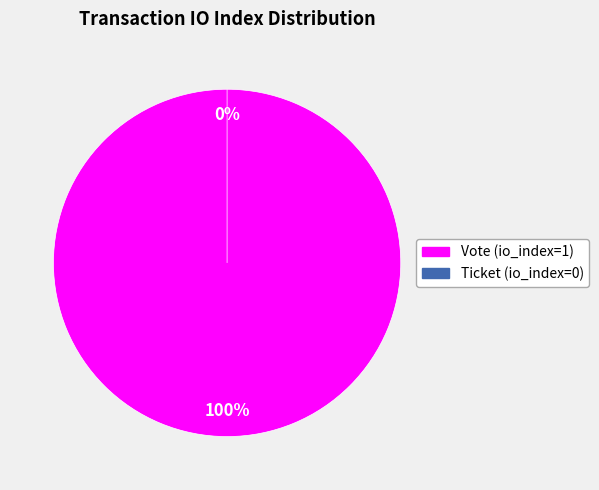

Rank the categories by value from highest to lowest.

Vote (io_index=1), Ticket (io_index=0)